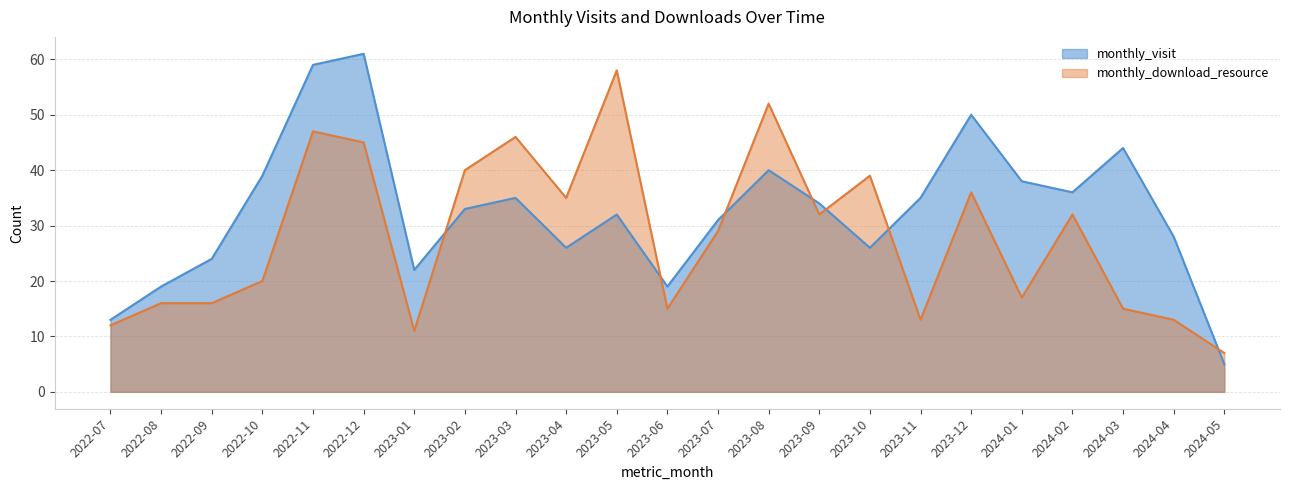

True or false: monthly_visit has more than 0 points higher than both neighbors.

True